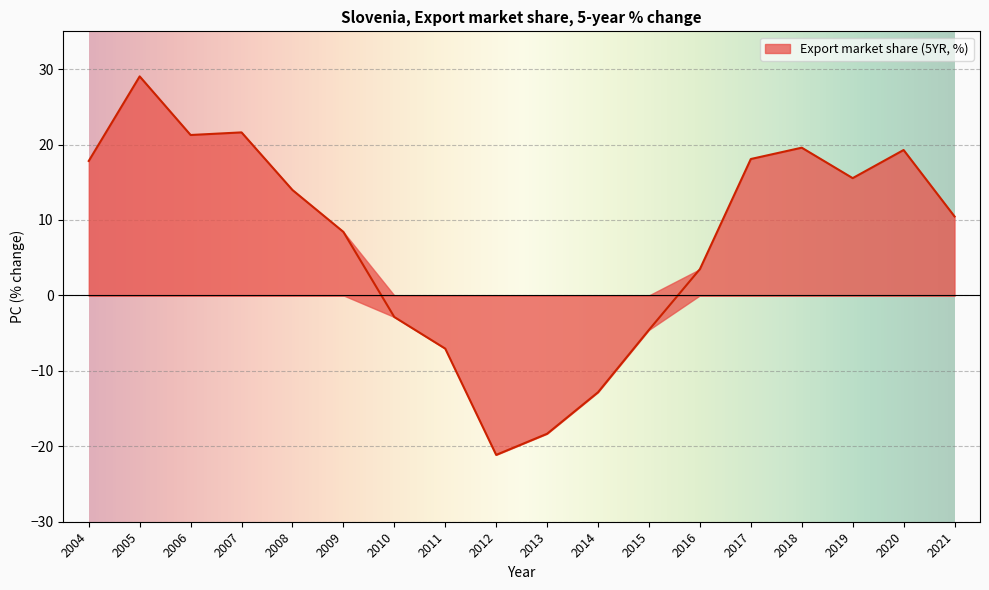

How many points are higher than both their immediate neighbors (excluding endpoints)?

4